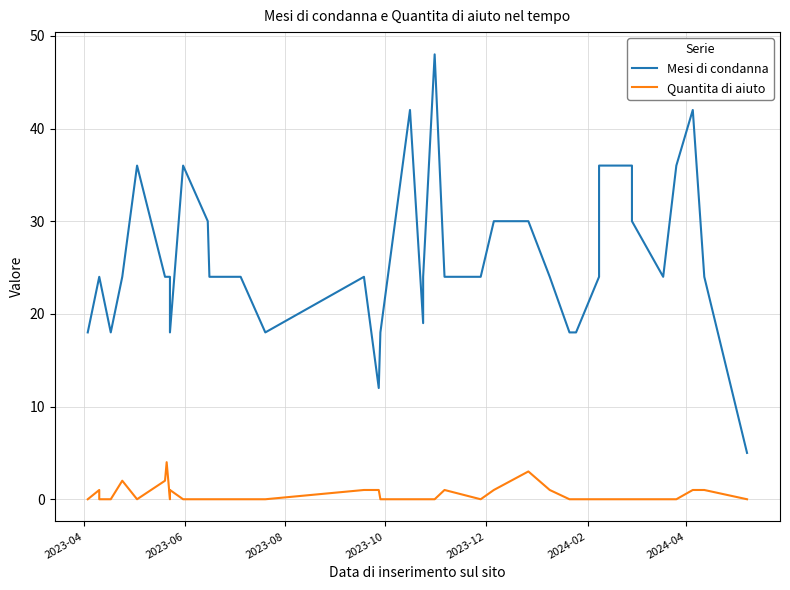

At how many categories does at least one series exceed 46?

1